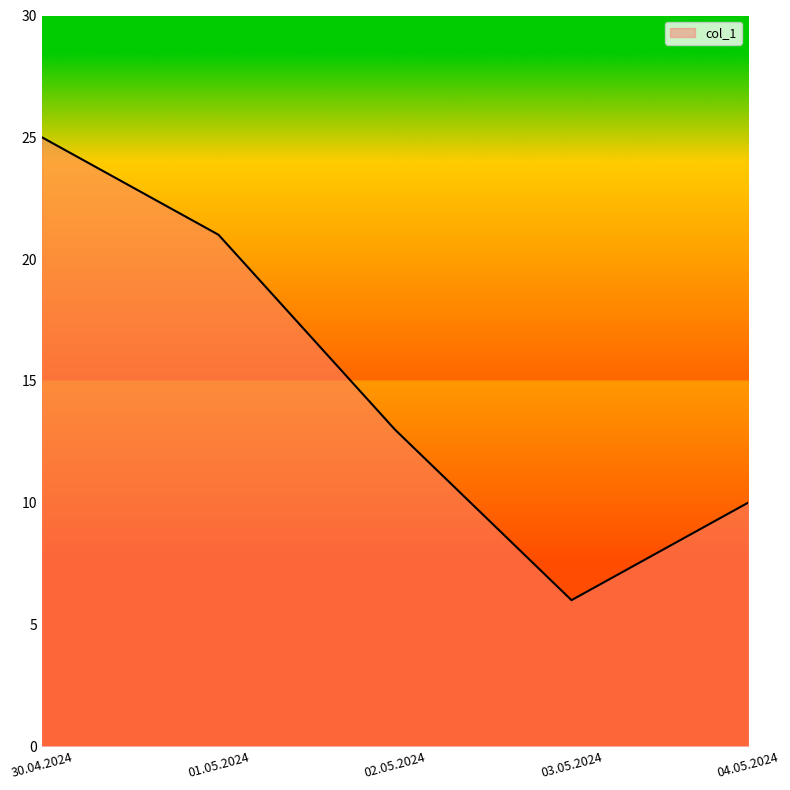

At which label is the value closest to 15?

02.05.2024